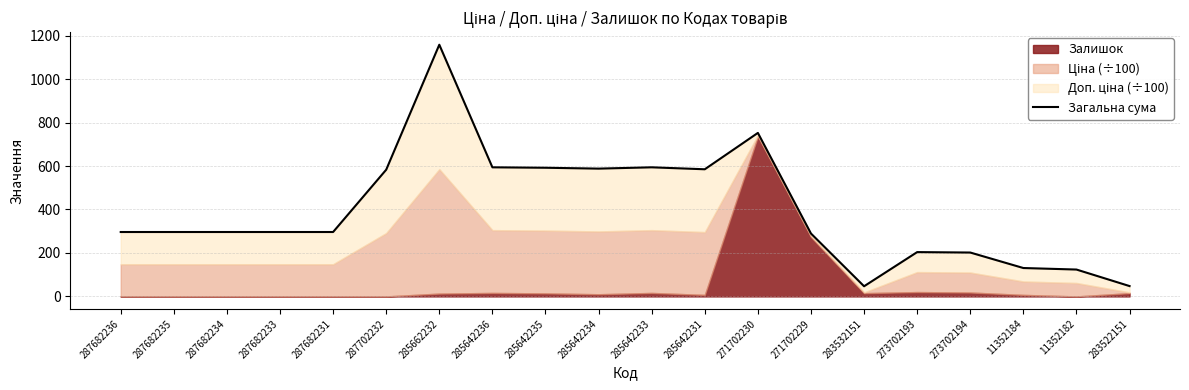

Where is the first local minimum?

285642234